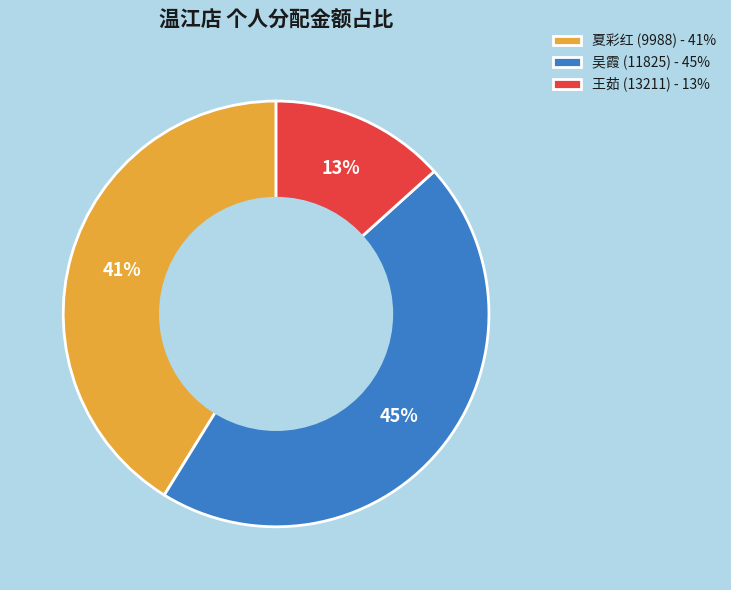

Between 吴霞 (11825) and 夏彩红 (9988), which is larger?

吴霞 (11825)